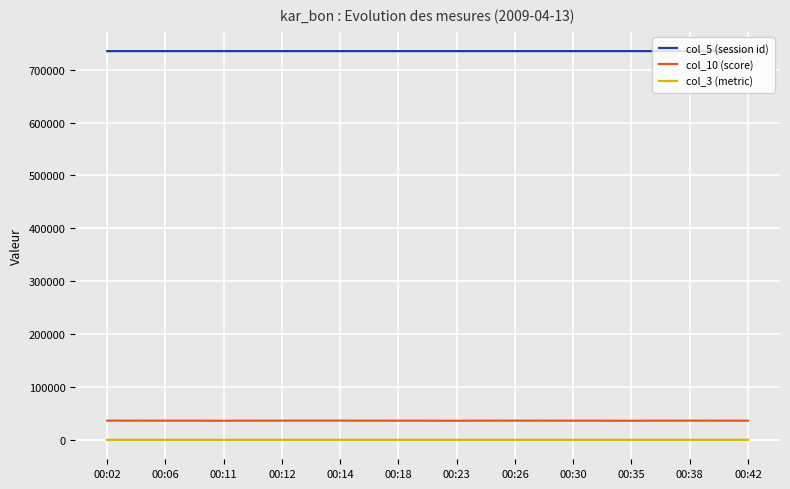

The col_5 (session id) series shows 735024 at 00:18. True or false?

True